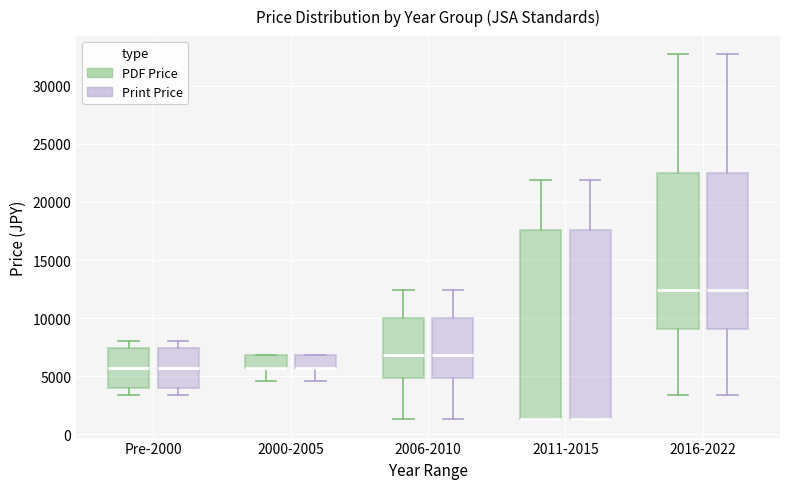

Where is the lower edge of the box for 2006-2010 (PDF Price) on the y-axis? The values are not printed on the chart, so give them approximately, as read against the axis.

5000